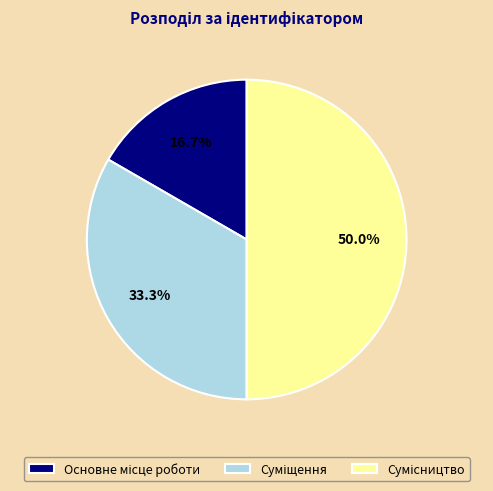

How many segments does this pie chart have?

3